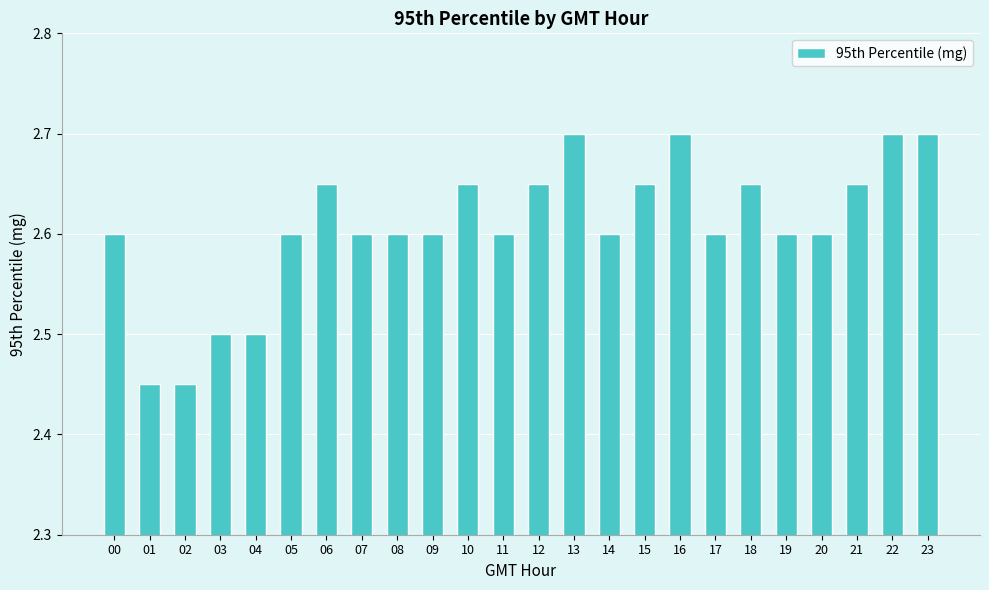

How many values are between 2 and 3?

24